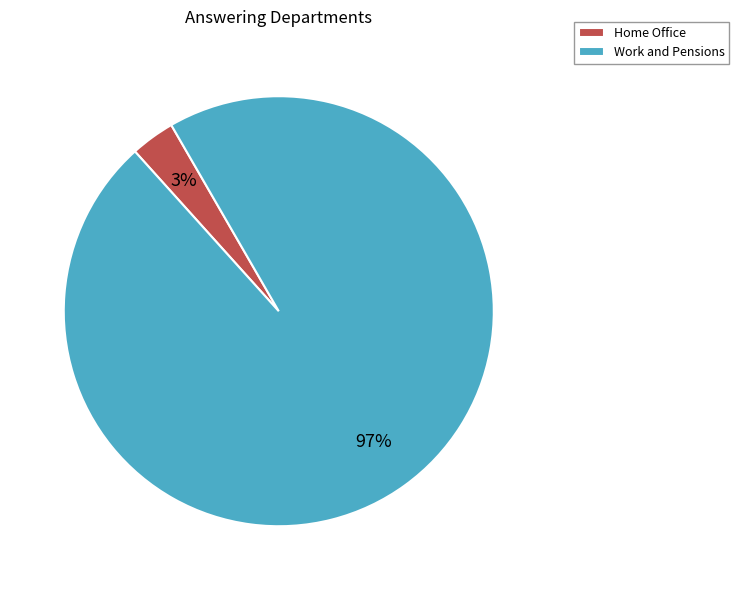

Is it true that Work and Pensions is 86% of the pie?

False